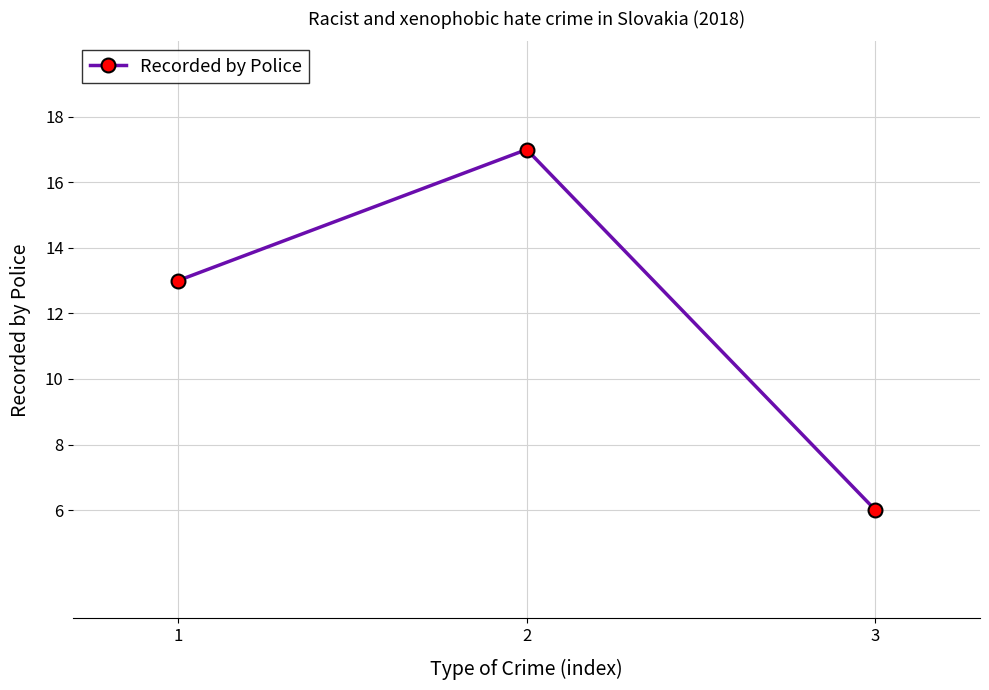

Which has a higher value, 2 or 1?

2